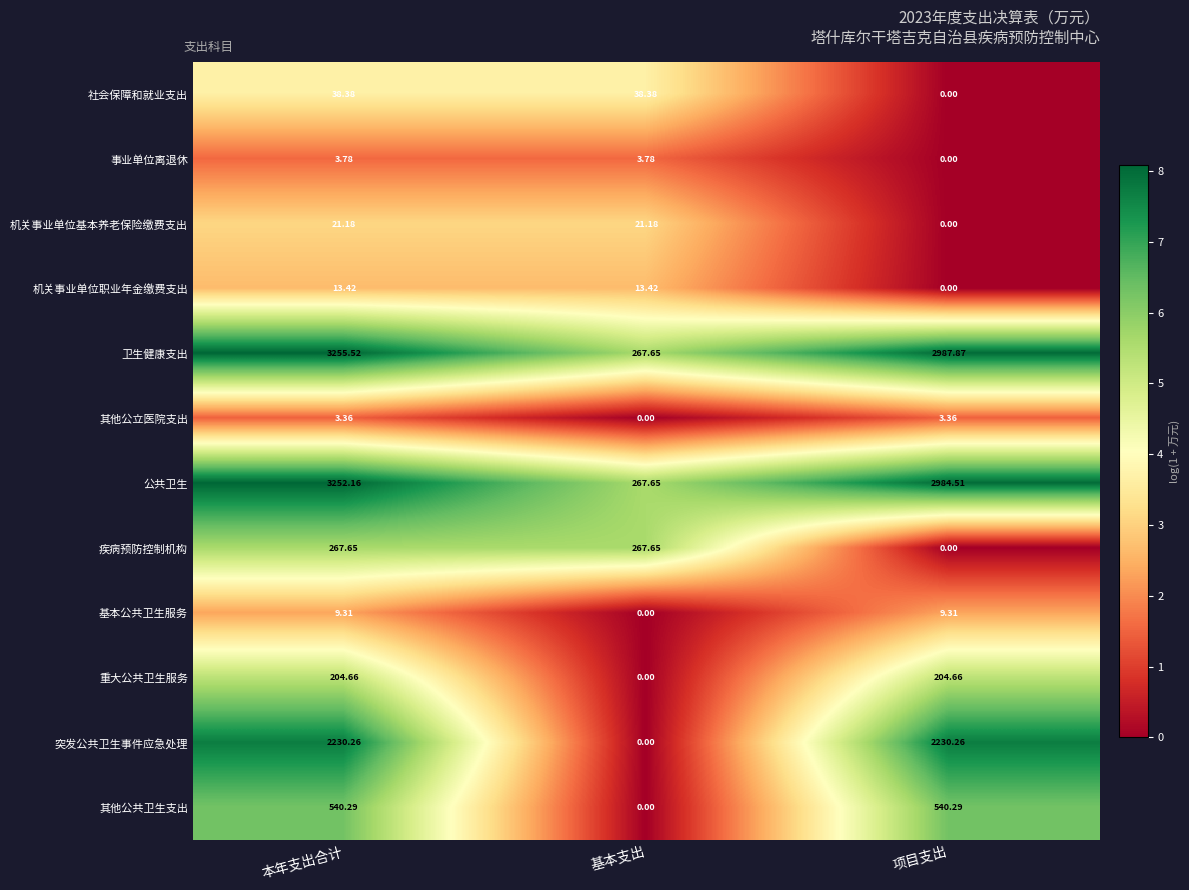

Which label corresponds to the largest value in the chart?

本年支出合计